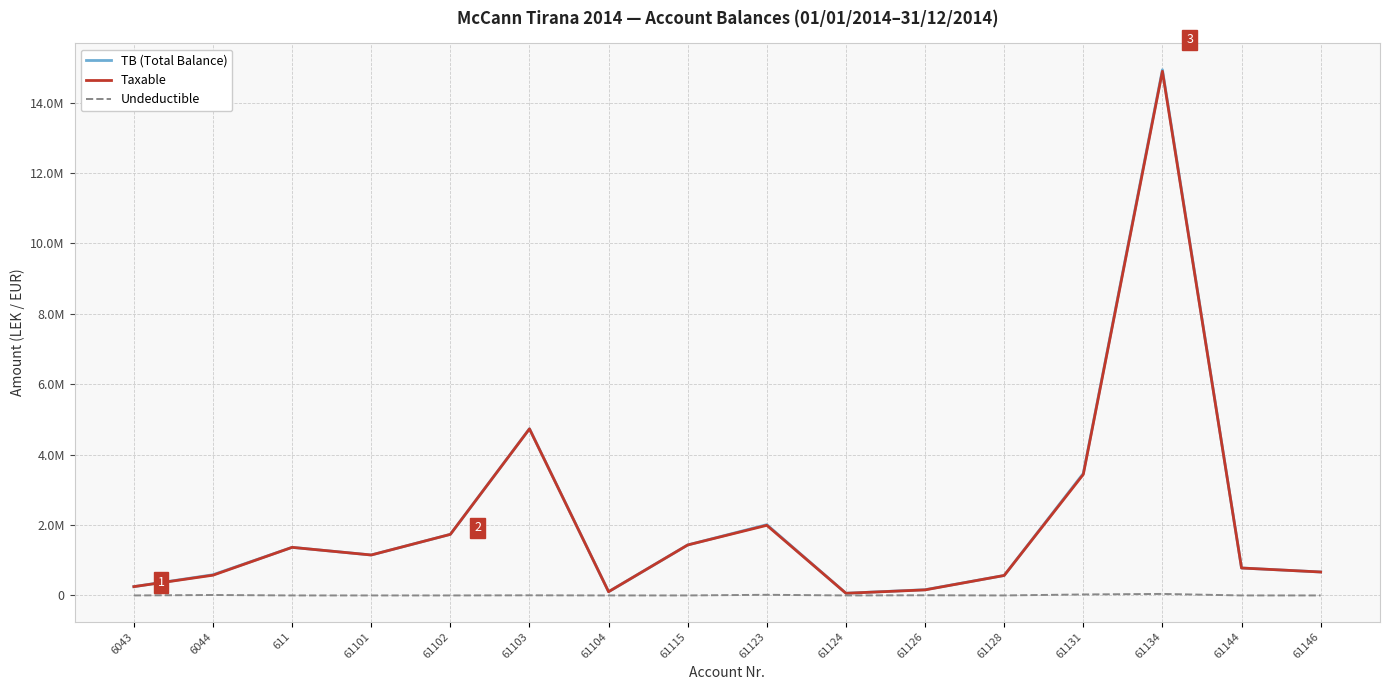

What are all the series names shown in the legend?

TB (Total Balance), Taxable, Undeductible